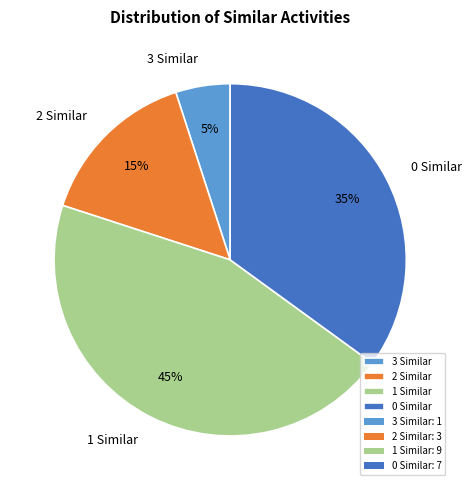

What percentage is the 3 Similar slice, to the nearest percent?

5%